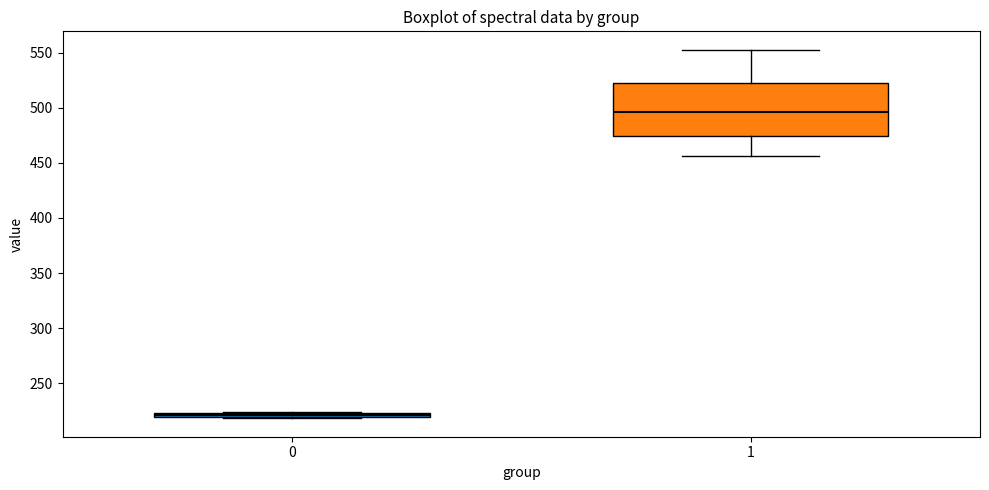

Comparing the boxes themselves (not the whiskers), which one is the tallest?

1